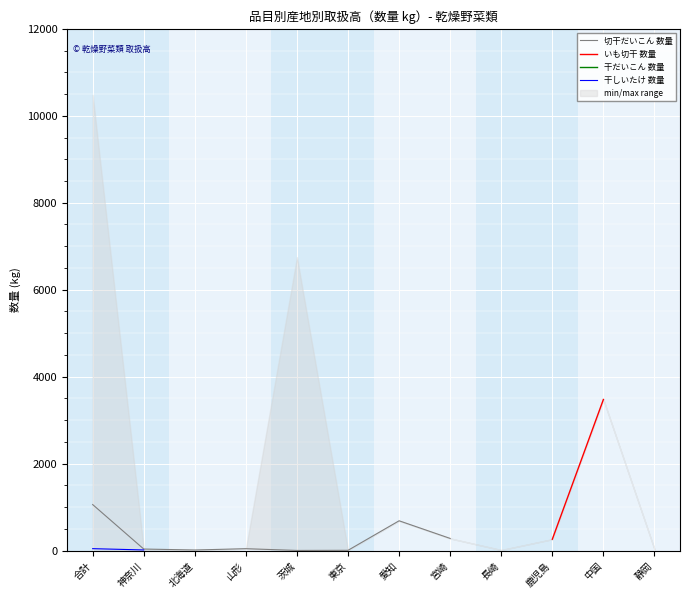

What are all the series names shown in the legend?

切干だいこん 数量, いも切干 数量, 干だいこん 数量, 干しいたけ 数量